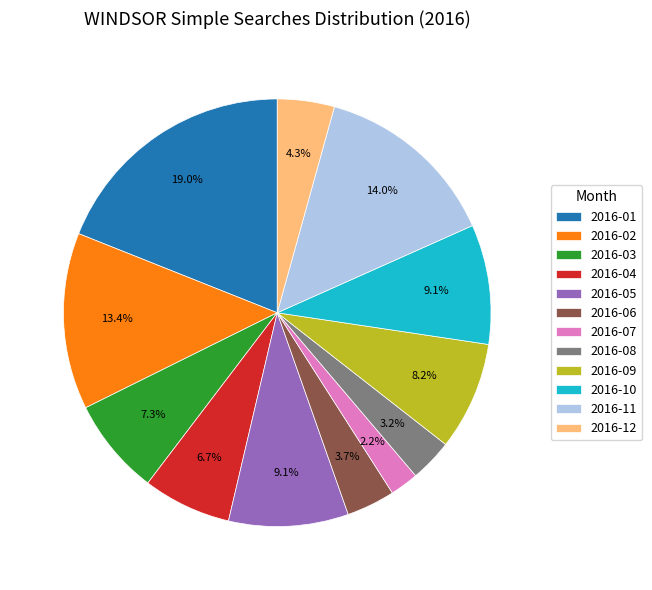

Is there any slice that represents more than half of the pie?

No